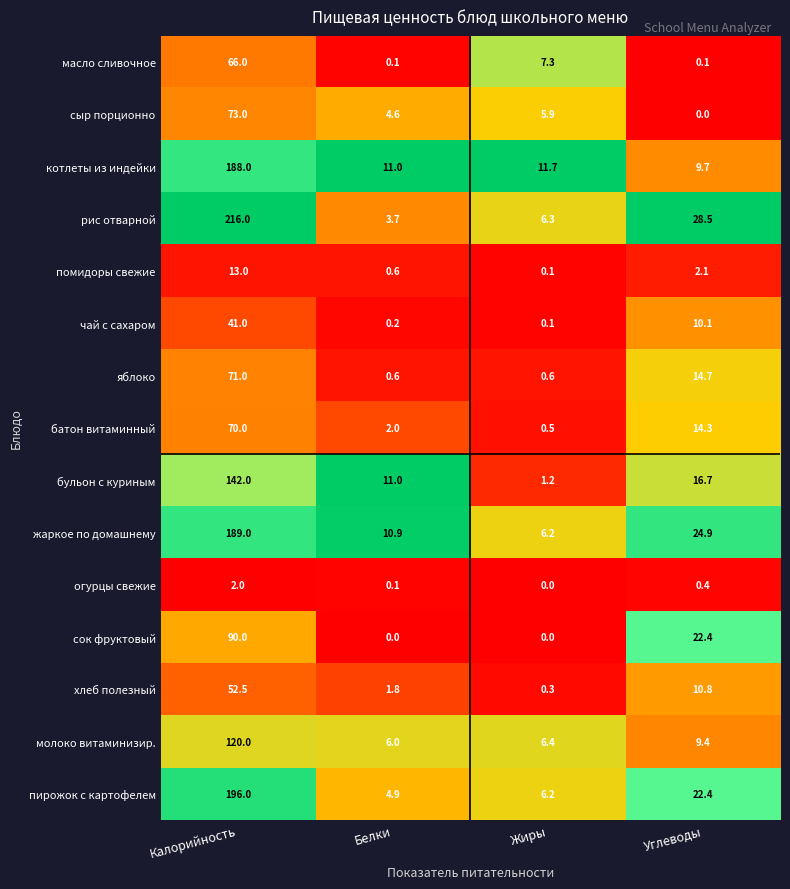

At which label does пирожок с картофелем first exceed 22?

Калорийность